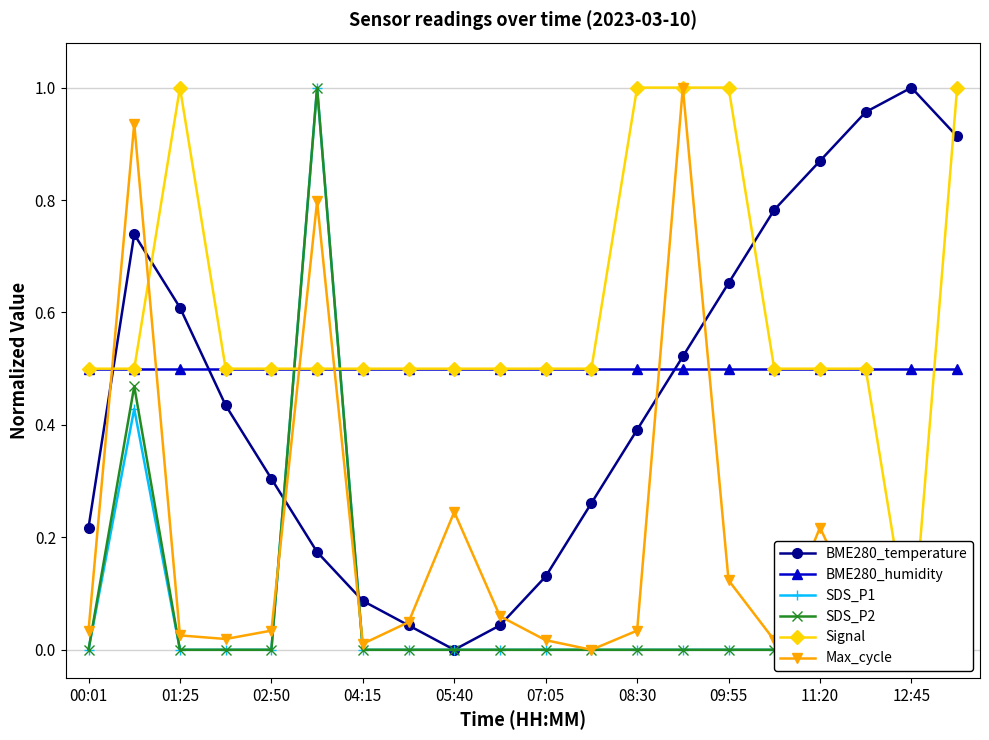

True or false: BME280_humidity and Max_cycle intersect in this chart.

True